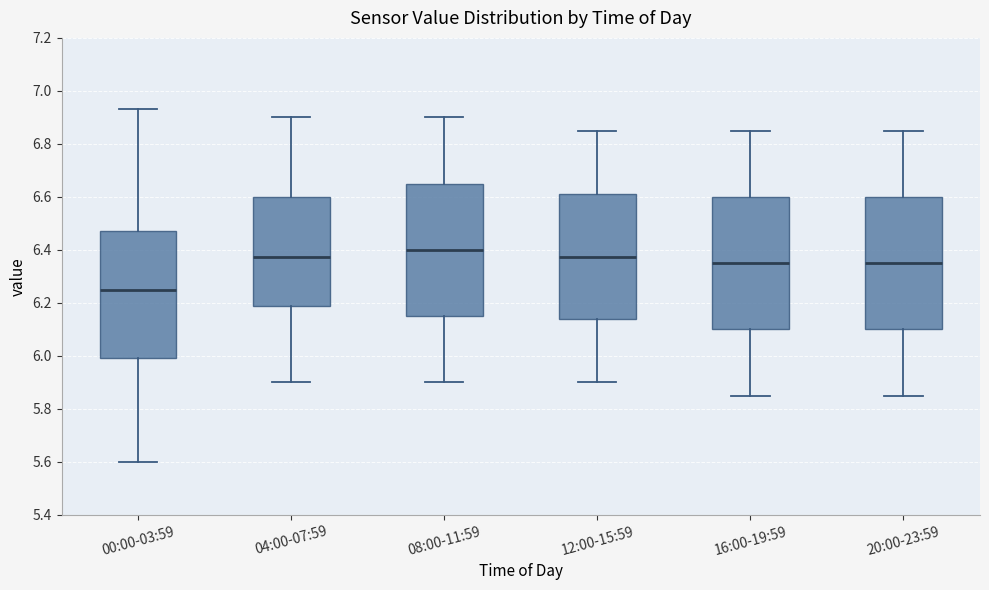

Reading left to right, read every box against the y-axis: the position of its median line, the range the box covers, and the ends of its whiskers. The values are not printed on the chart, so give them approximately, as read against the axis.

00:00-03:59: median 6.26, box 6.00 to 6.48, whiskers 5.60 to 6.94
04:00-07:59: median 6.38, box 6.18 to 6.60, whiskers 5.90 to 6.90
08:00-11:59: median 6.40, box 6.16 to 6.66, whiskers 5.90 to 6.90
12:00-15:59: median 6.38, box 6.14 to 6.62, whiskers 5.90 to 6.86
16:00-19:59: median 6.36, box 6.10 to 6.60, whiskers 5.86 to 6.86
20:00-23:59: median 6.36, box 6.10 to 6.60, whiskers 5.86 to 6.86